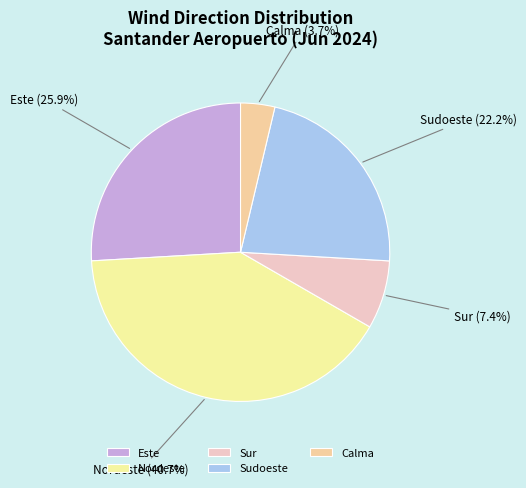

Which category has the smallest portion of the pie?

Calma